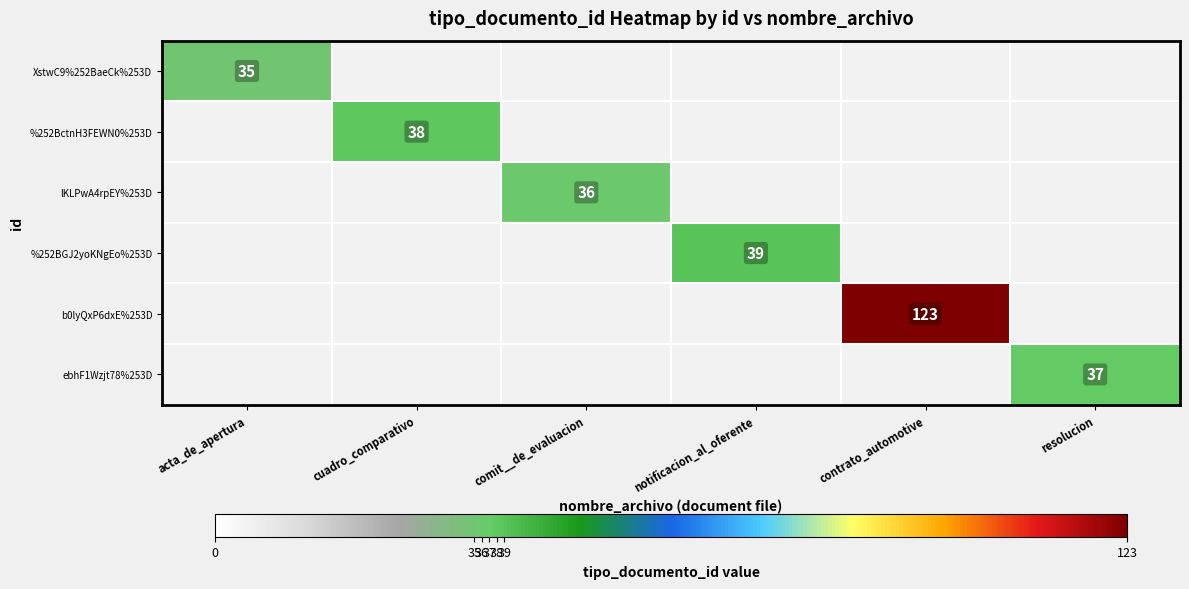

Is it true that %252BGJ2yoKNgEo%253D equals 39 at notificacion_al_oferente?

True